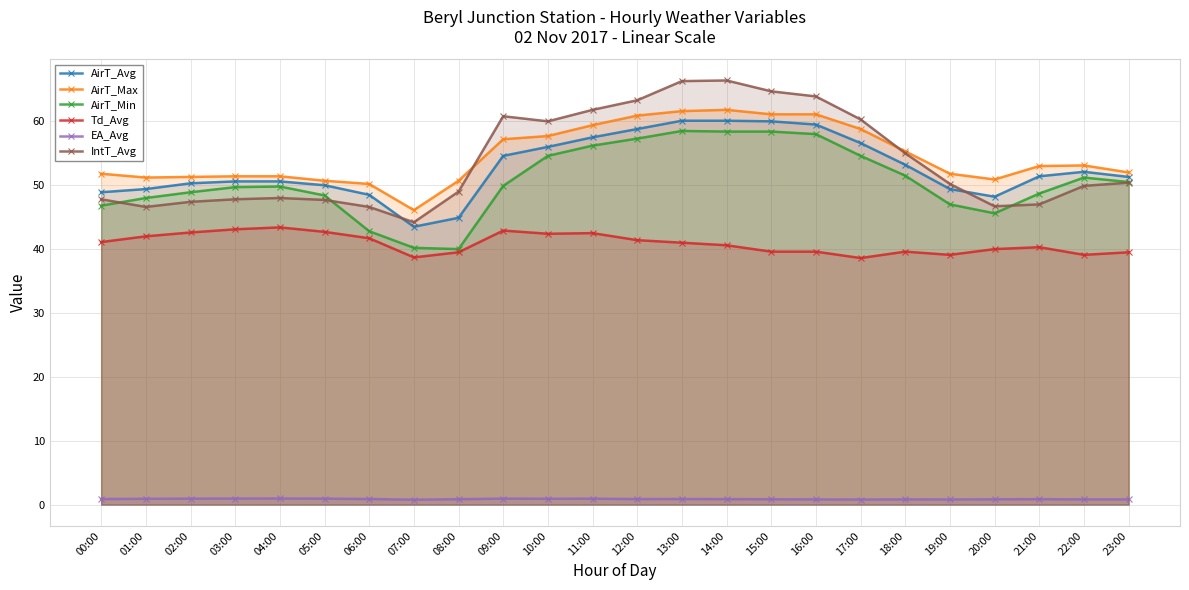

Between 14:00 and 19:00, which series saw the biggest shift?

IntT_Avg